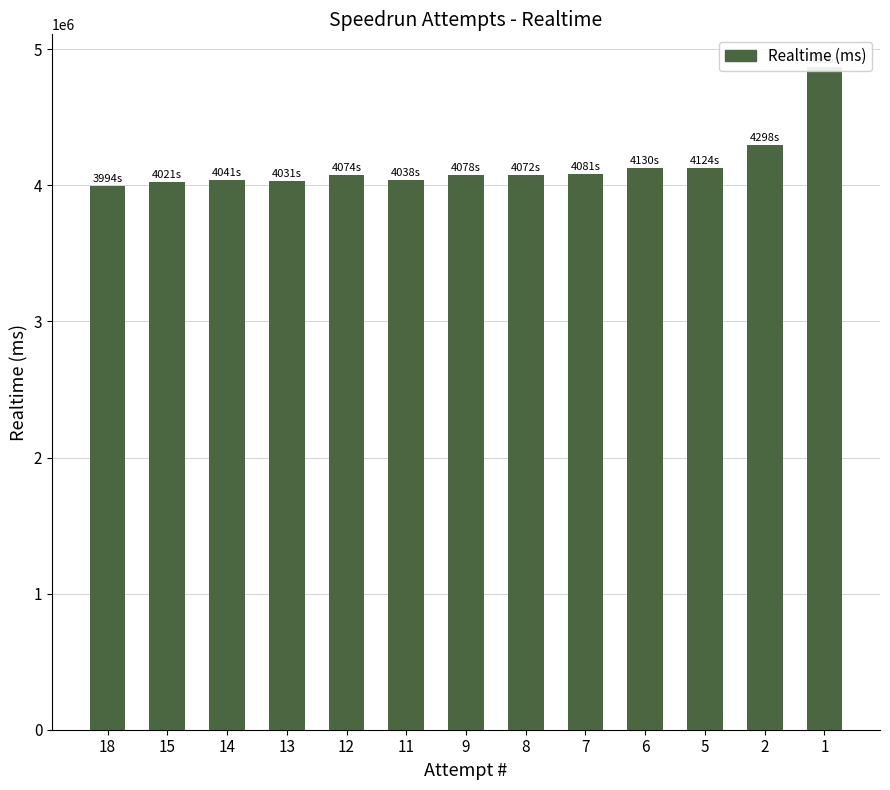

Are the bars horizontal?

No